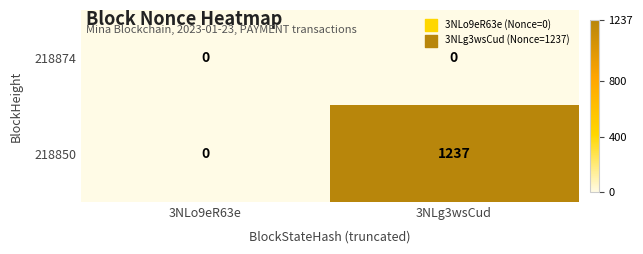

Rank the series by their maximum value, from highest to lowest.

218850, 218874